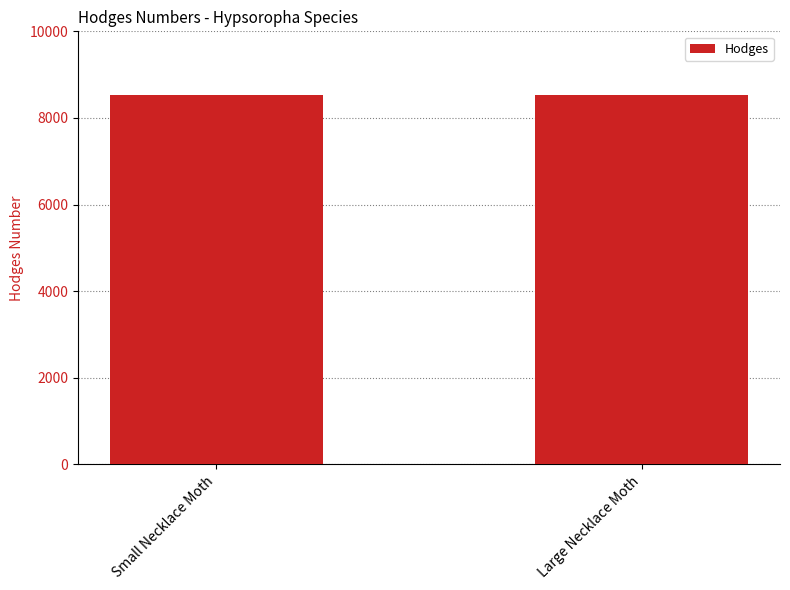

Is it true that the value at Small Necklace Moth is 8528?

True